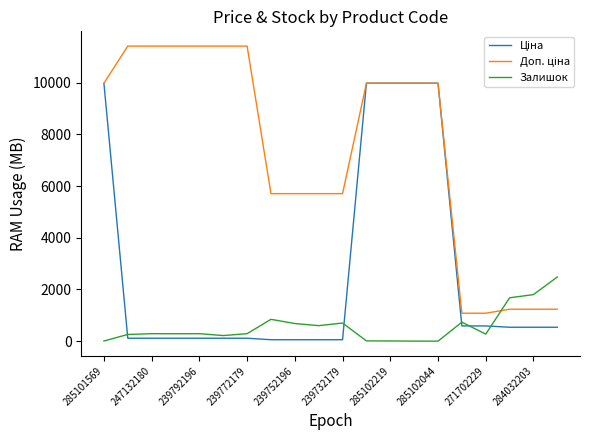

How many series are shown in this chart?

3